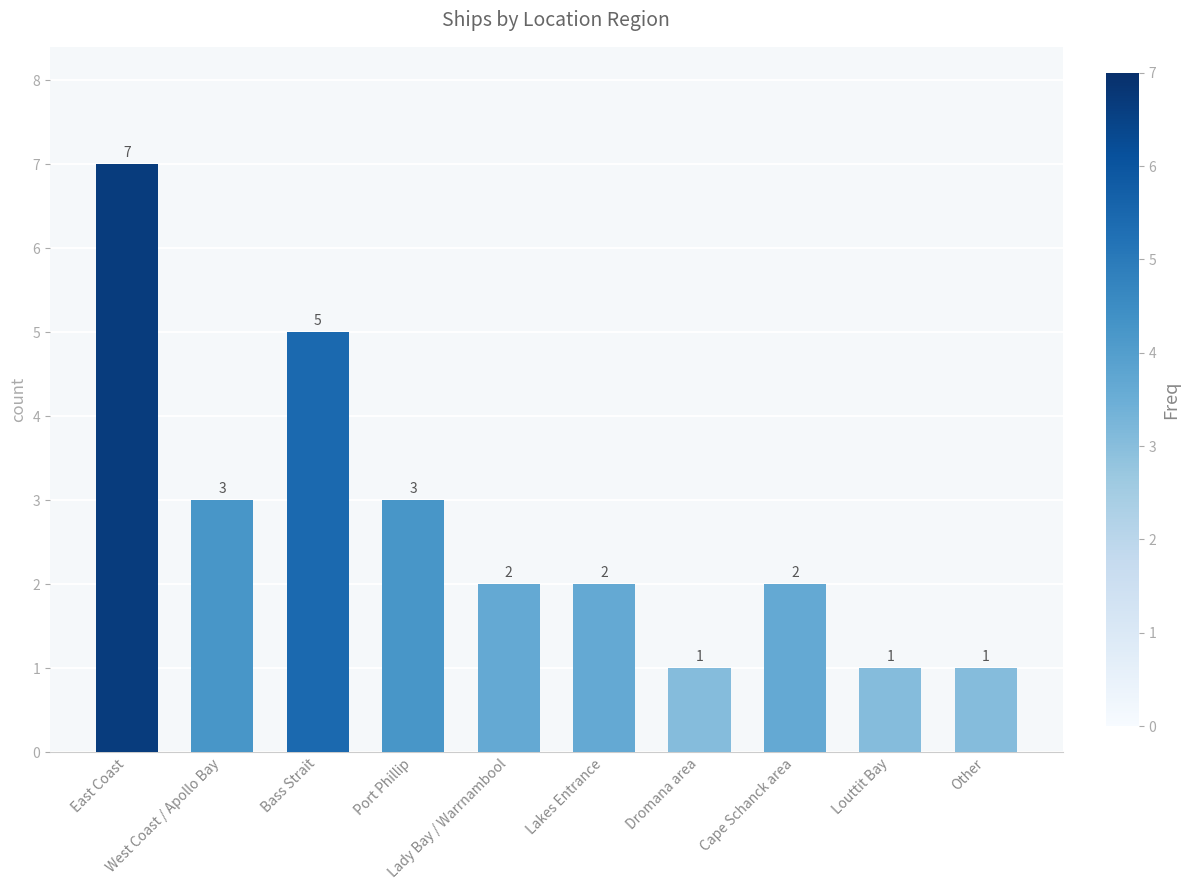

Count the values in the range 1 to 3.

8